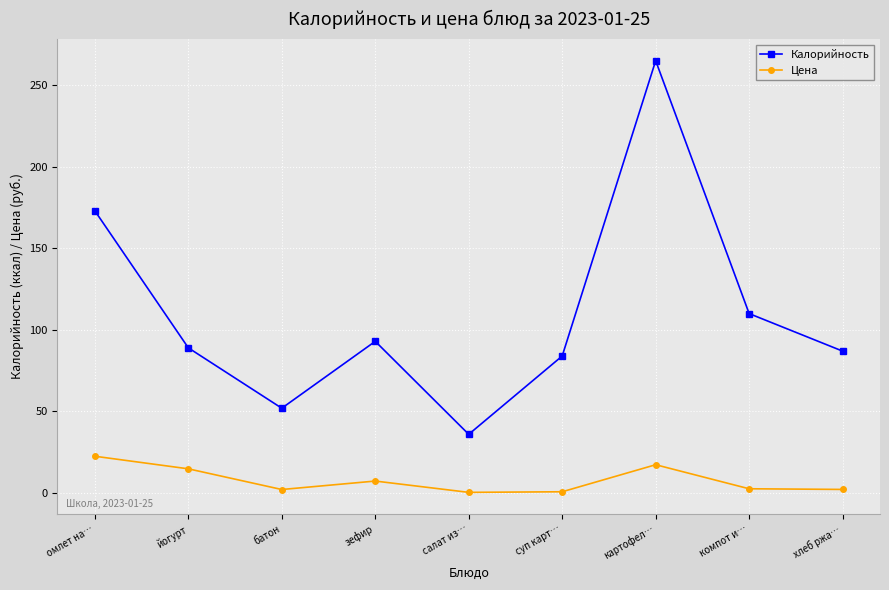

True or false: Калорийность has a value of 57.0 at хлеб ржа….

False